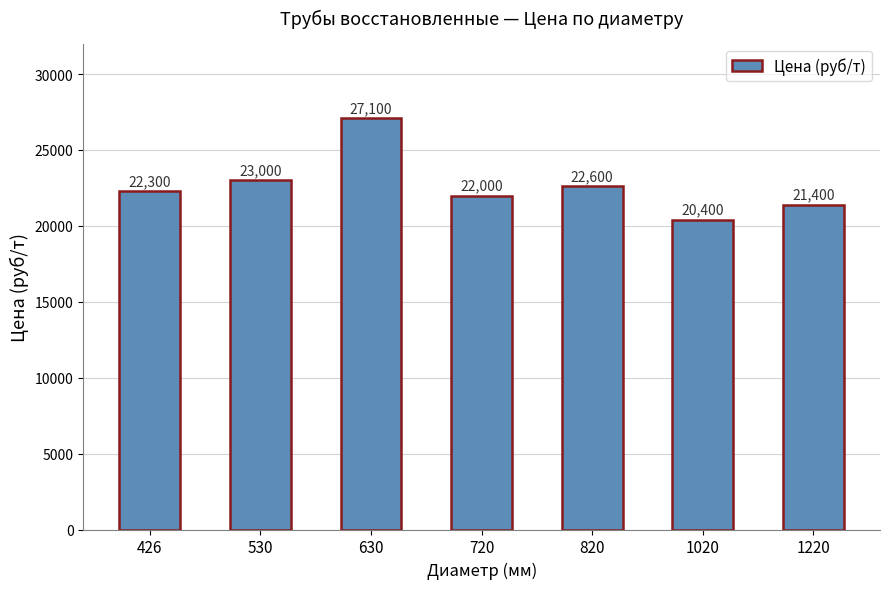

What is the ratio of the value at 530 to the value at 426?

1.0